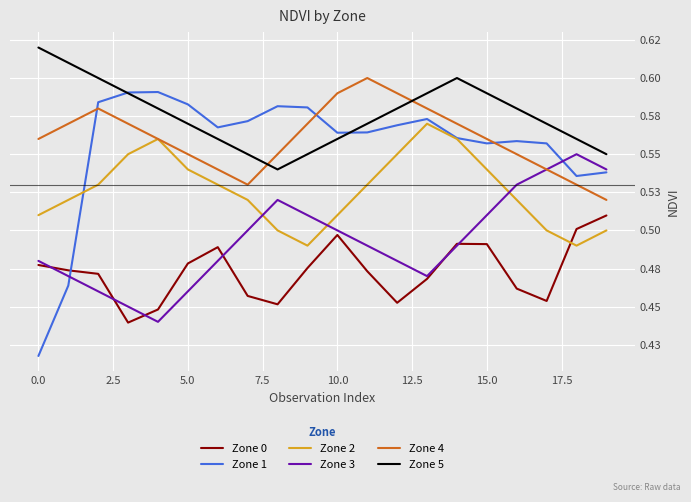

What are all the series names shown in the legend?

Zone 0, Zone 1, Zone 2, Zone 3, Zone 4, Zone 5